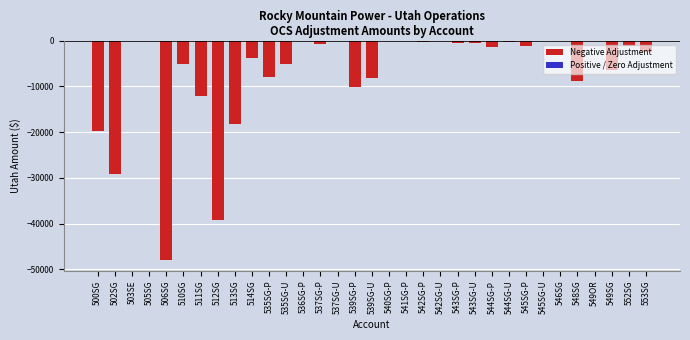

What is the sum of all values?

-231214.3